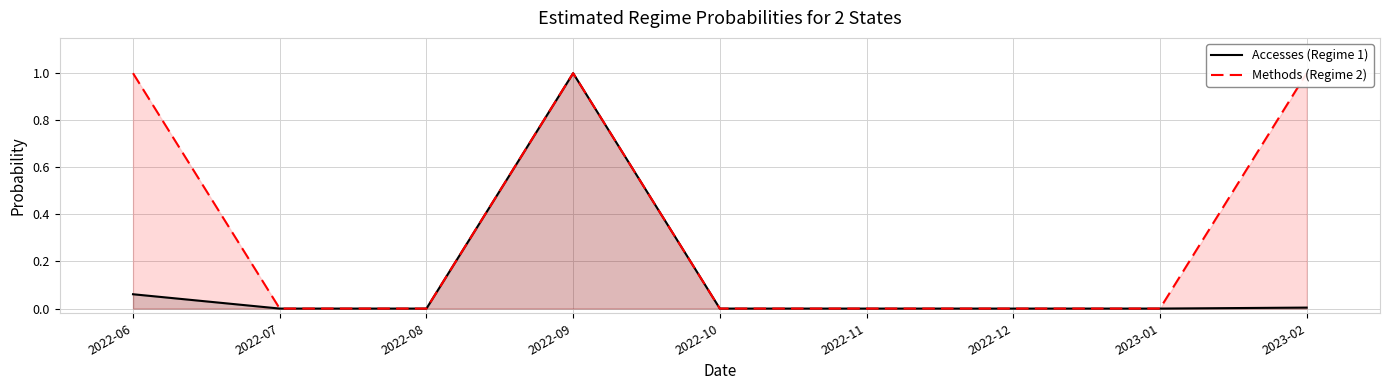

What is the maximum value shown in the chart?

1.0